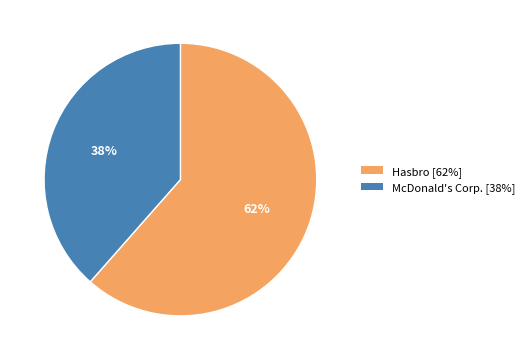

Do McDonald's Corp. [38%] and Hasbro [62%] together represent more than half of the pie?

Yes